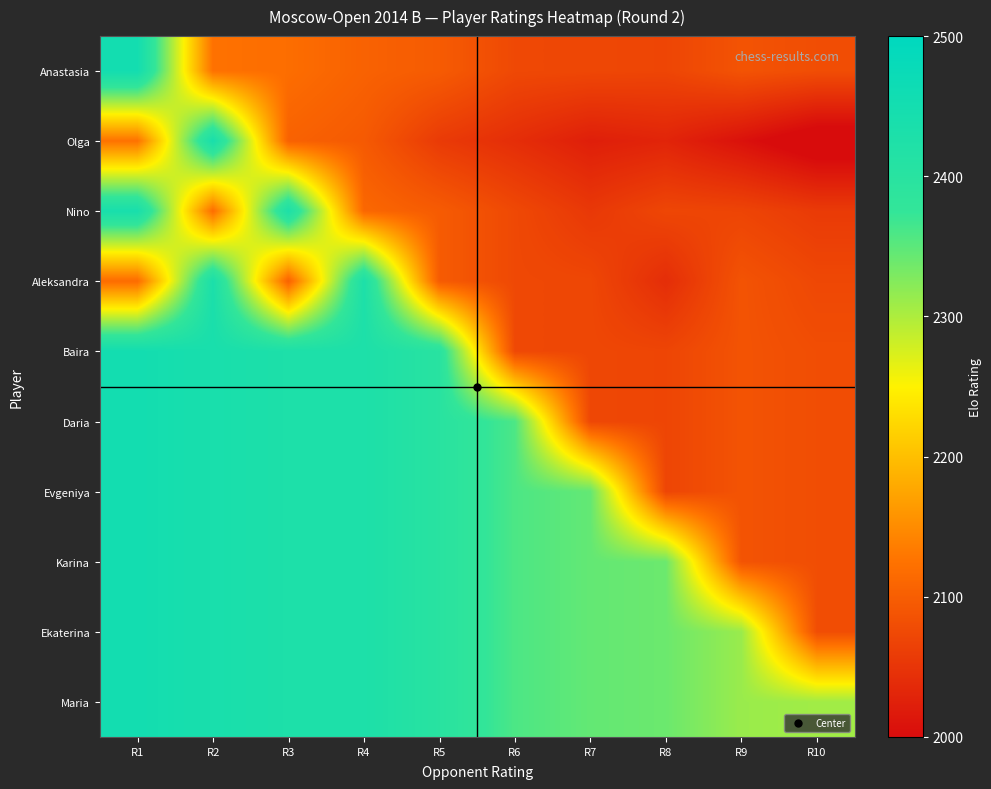

What is the smallest value displayed?

1980